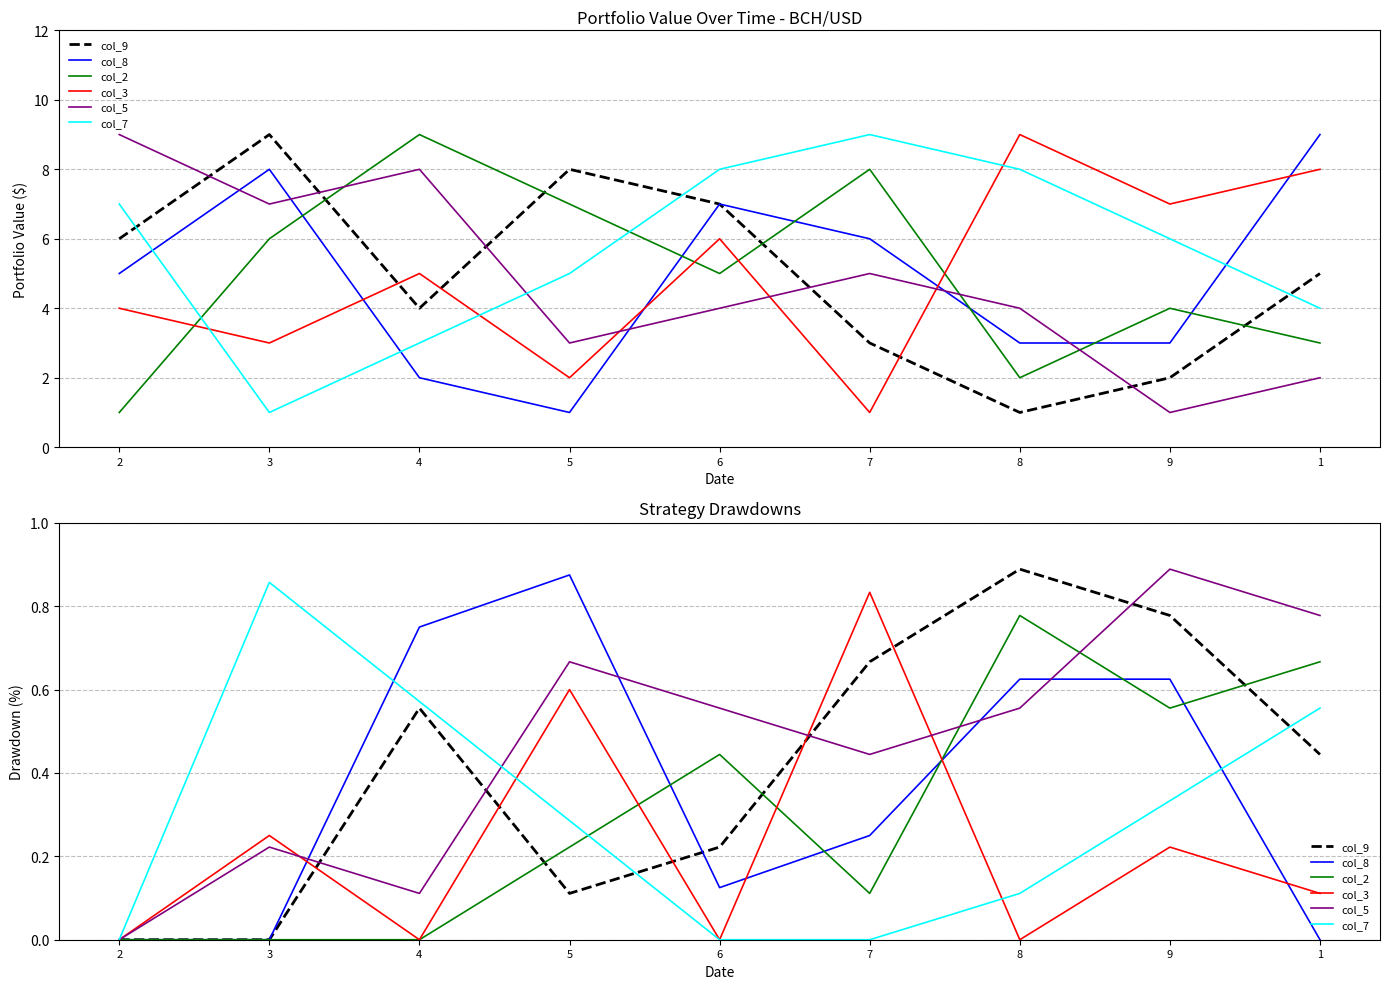

Reading left to right, transcribe all the data shown in this chart.

col_9: 2=0.0	3=0.0	4=0.6	5=0.1	6=0.2	7=0.7	8=0.9	9=0.8	1=0.4
col_8: 2=0.0	3=0.0	4=0.8	5=0.9	6=0.1	7=0.2	8=0.6	9=0.6	1=0.0
col_2: 2=0.0	3=0.0	4=0.0	5=0.2	6=0.4	7=0.1	8=0.8	9=0.6	1=0.7
col_3: 2=0.0	3=0.2	4=0.0	5=0.6	6=0.0	7=0.8	8=0.0	9=0.2	1=0.1
col_5: 2=0.0	3=0.2	4=0.1	5=0.7	6=0.6	7=0.4	8=0.6	9=0.9	1=0.8
col_7: 2=0.0	3=0.9	4=0.6	5=0.3	6=0.0	7=0.0	8=0.1	9=0.3	1=0.6